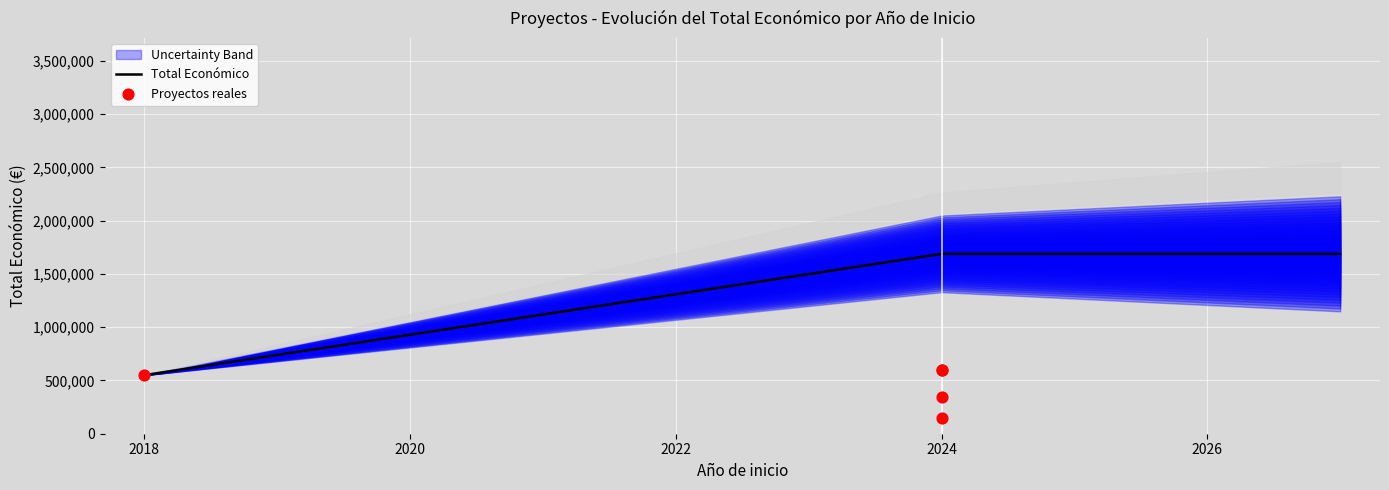

What is the ratio of the value at 2024 to the value at 2024?

0.3